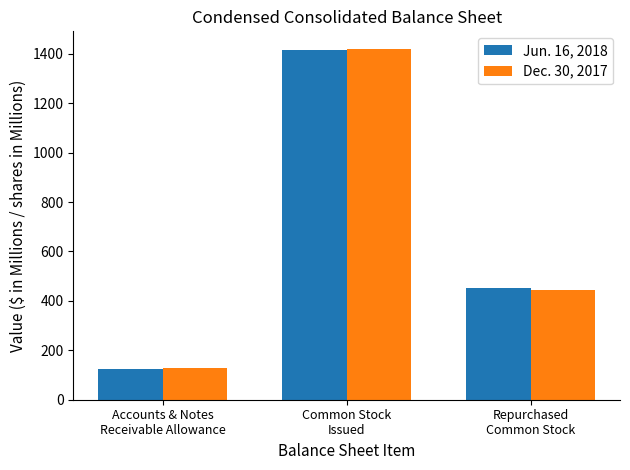

The value of Jun. 16, 2018 at Accounts & Notes
Receivable Allowance is 44. True or false?

False